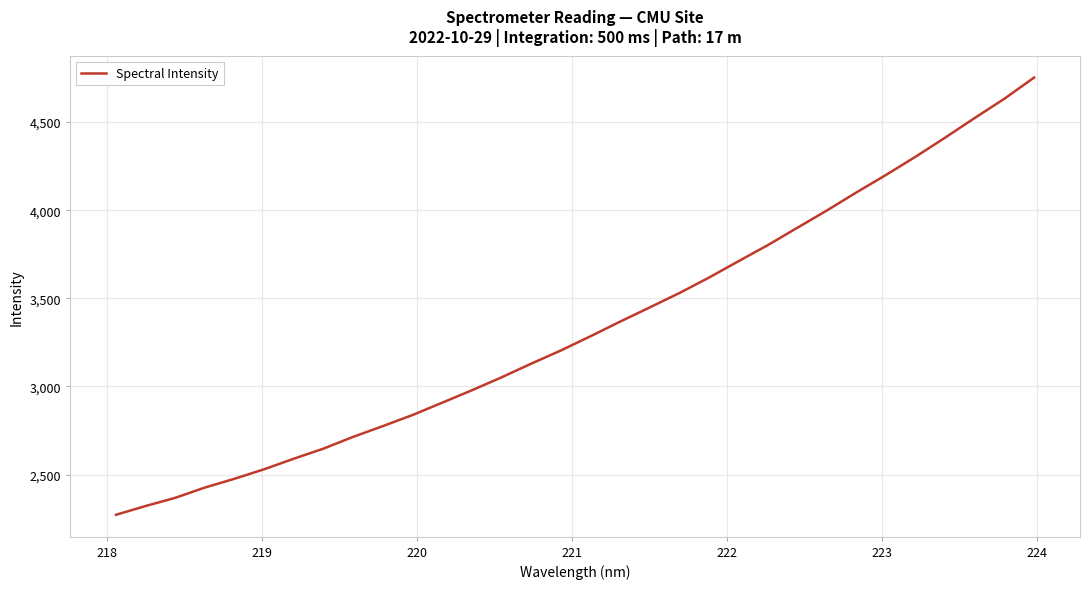

What is the greatest value displayed?

4752.5